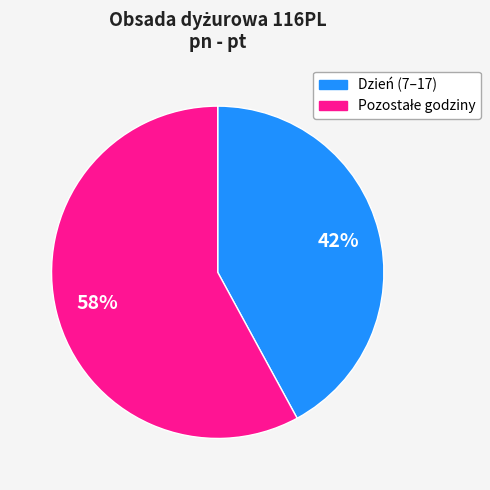

To the nearest percent, what is the difference between the largest and smallest slice percentages?

16%